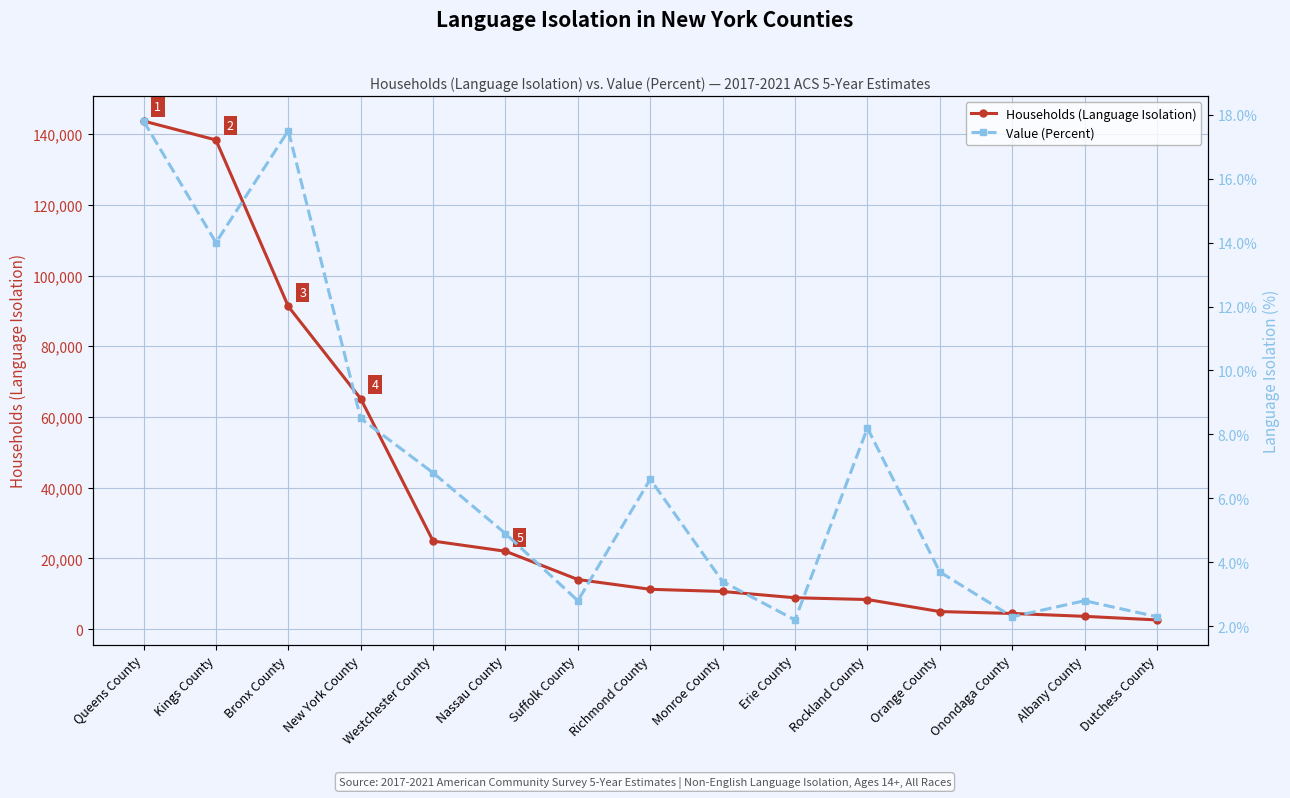

Where is the first local maximum for Value (Percent)?

Bronx County